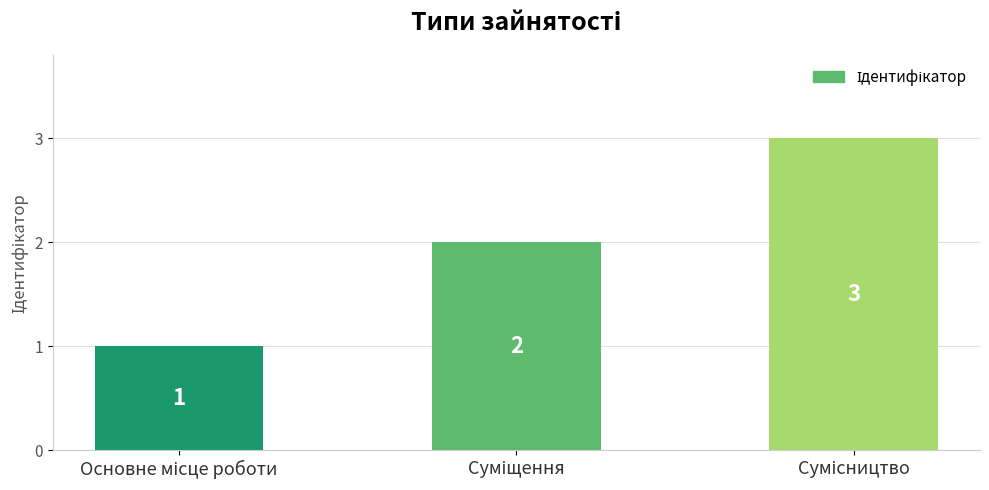

What is the value of the 2nd bar from the left?

2